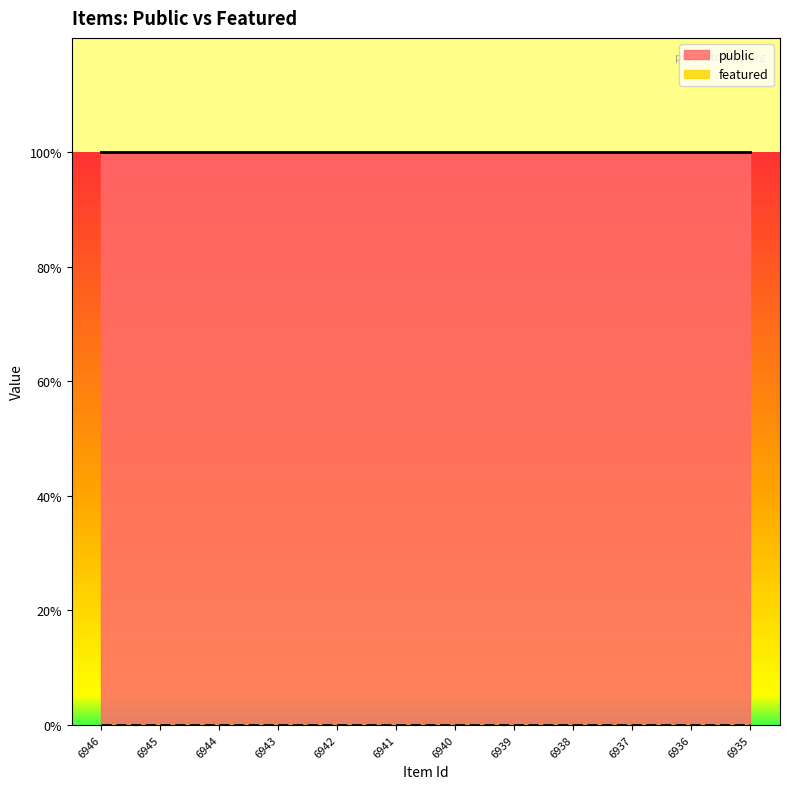

At which category is the sum across all series the highest?

6946